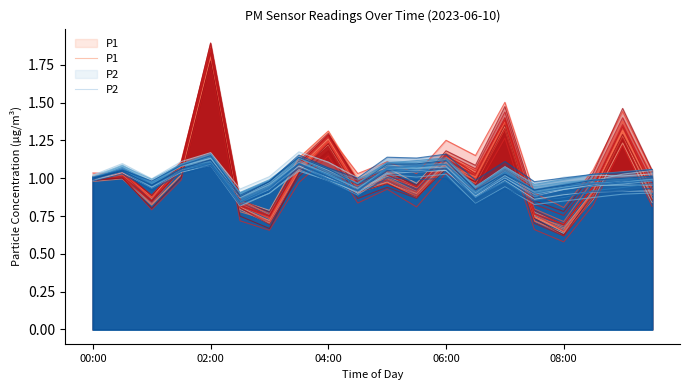

True or false: P1 has more than 0 points higher than both neighbors.

True